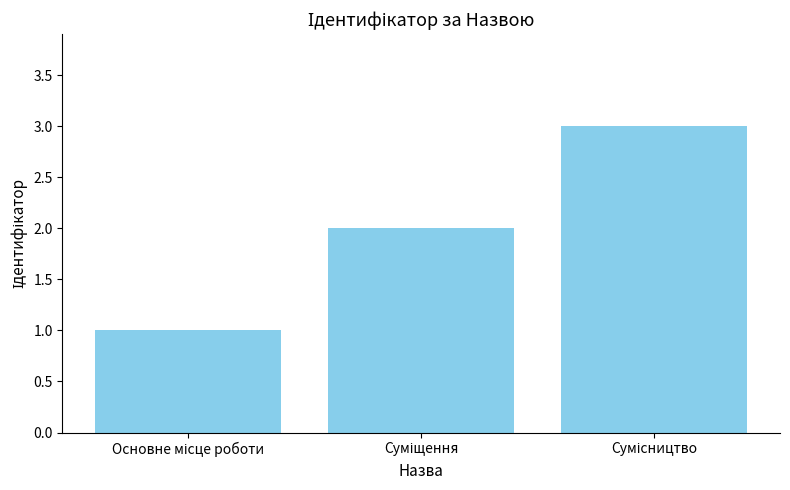

What is the minimum value shown in the chart?

1